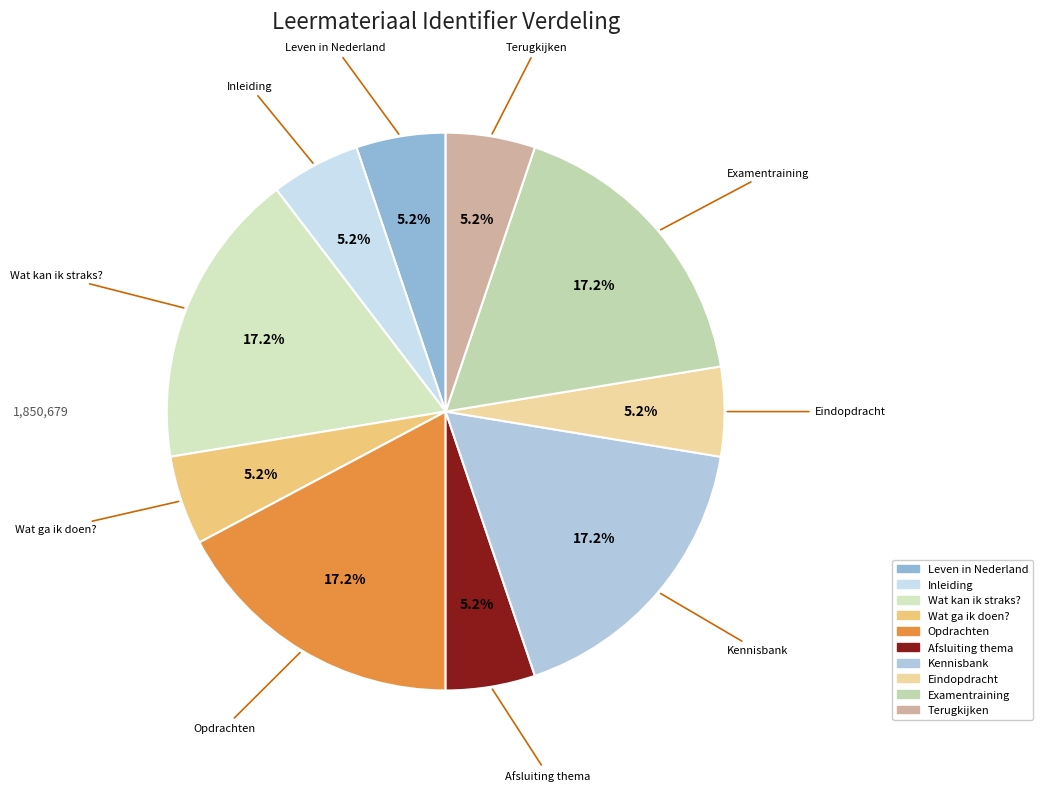

Is Opdrachten the majority of the pie?

No